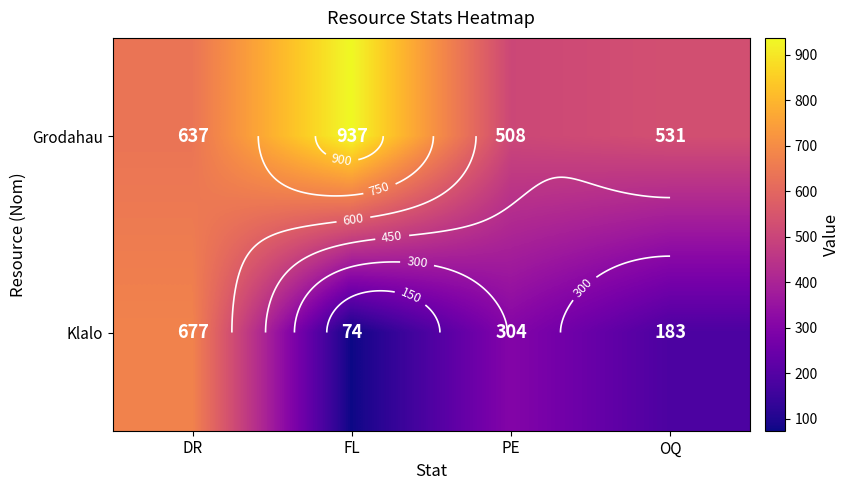

Between DR and PE, which series saw the biggest shift?

Klalo